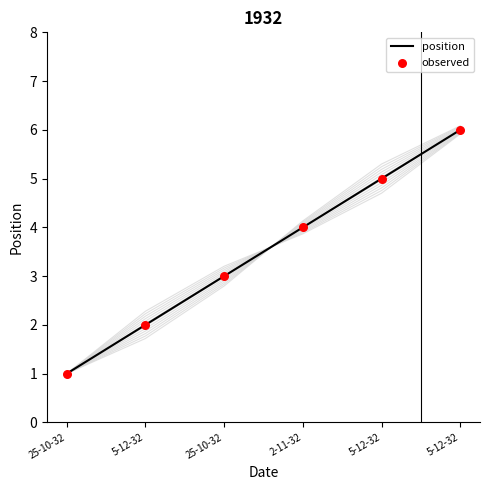

Which series contains the highest Y value?

position